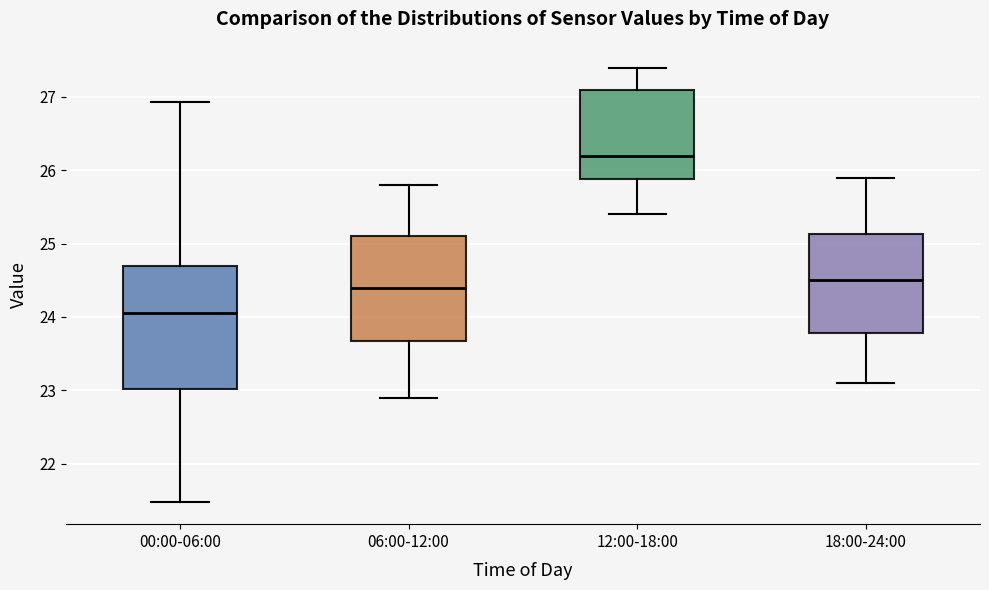

Reading left to right, transcribe this box plot: for each box, give where its median line is, the range the box spans, and where its two whiskers end, as read against the y-axis. The values are not printed on the chart, so give them approximately, as read against the axis.

00:00-06:00: median 24.1, box 23.0 to 24.7, whiskers 21.5 to 26.9
06:00-12:00: median 24.4, box 23.7 to 25.1, whiskers 22.9 to 25.8
12:00-18:00: median 26.2, box 25.9 to 27.1, whiskers 25.4 to 27.4
18:00-24:00: median 24.5, box 23.8 to 25.1, whiskers 23.1 to 25.9